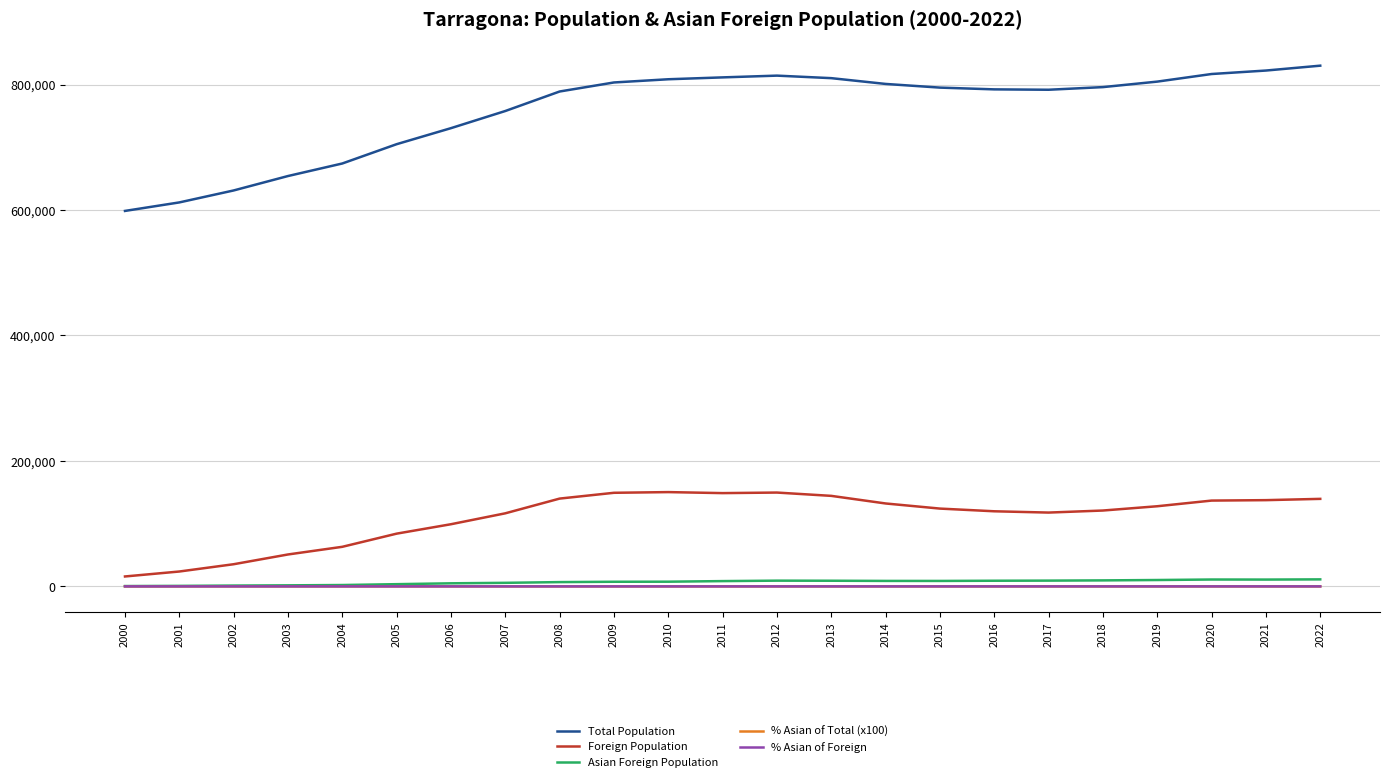

True or false: Asian Foreign Population and Total Population cross at least once.

False